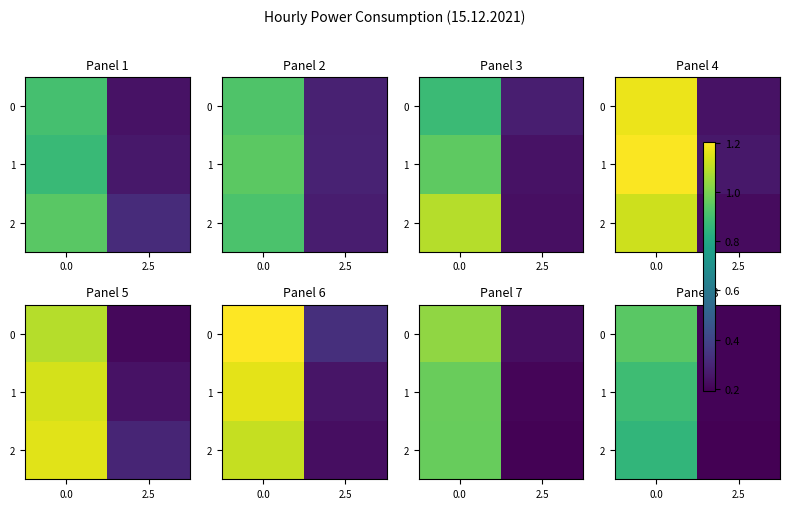

At which label does 1 reach its minimum?

2.5